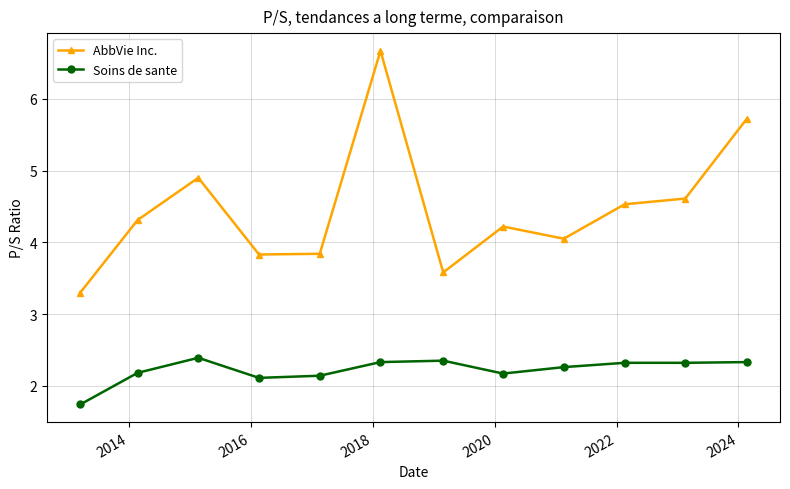

True or false: AbbVie Inc. has more than 1 interior local peaks.

True